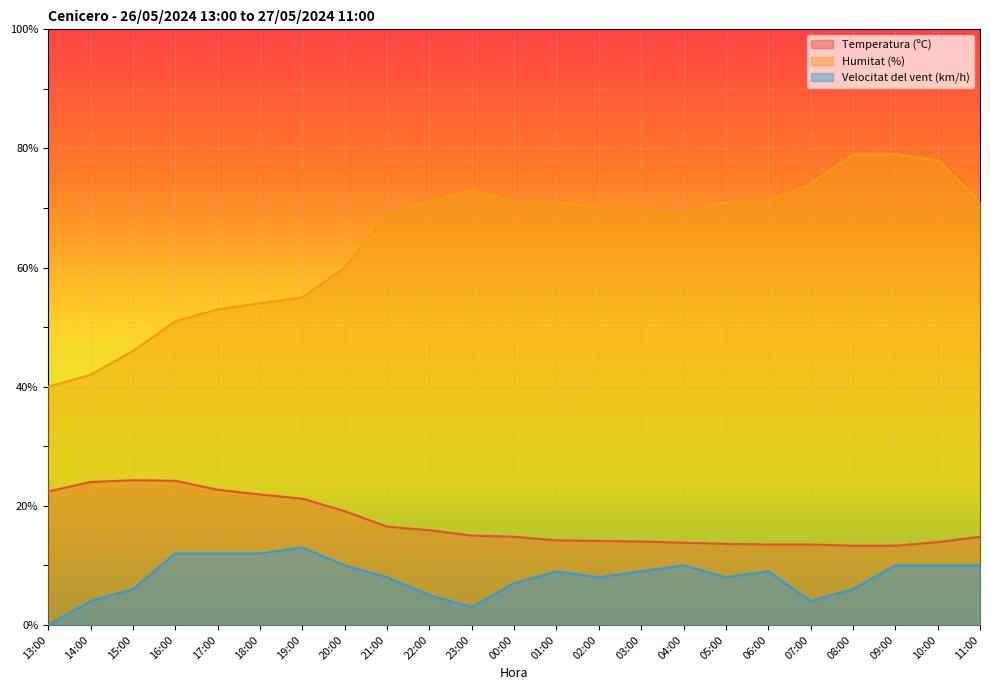

The Temperatura (ºC) series shows 15.0 at 23:00. True or false?

True